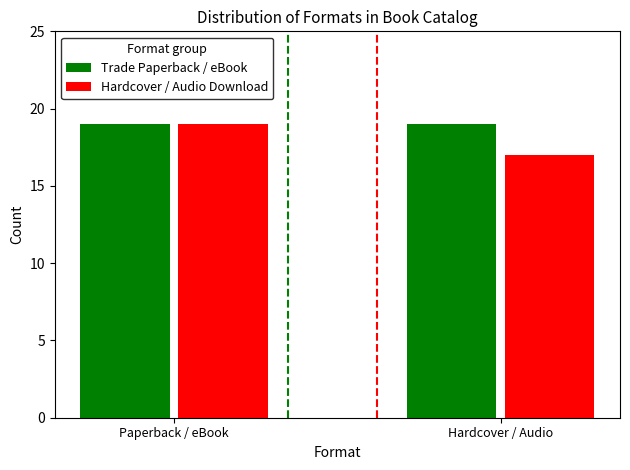

What is the difference between the Hardcover / Audio Download values at Hardcover / Audio and Paperback / eBook?

2